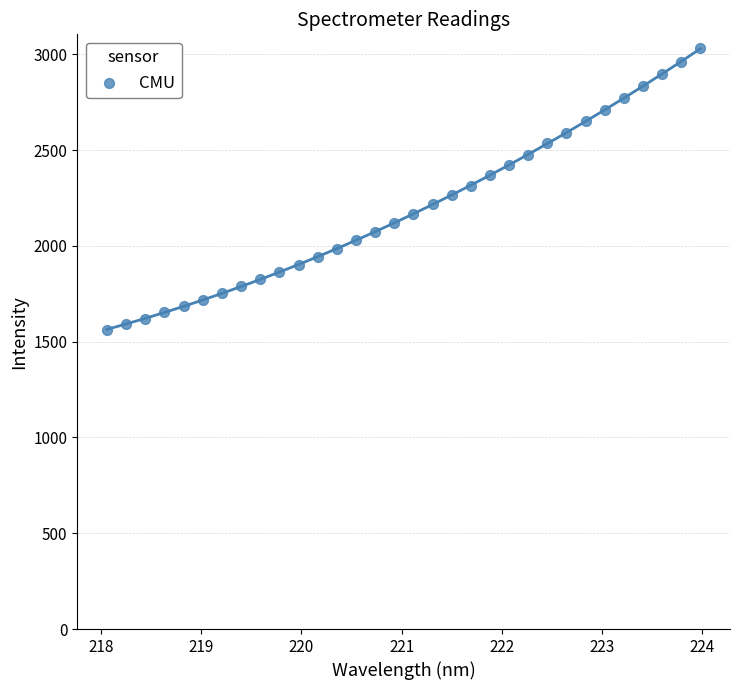

What is the range of X values (max minus min)?

5.9